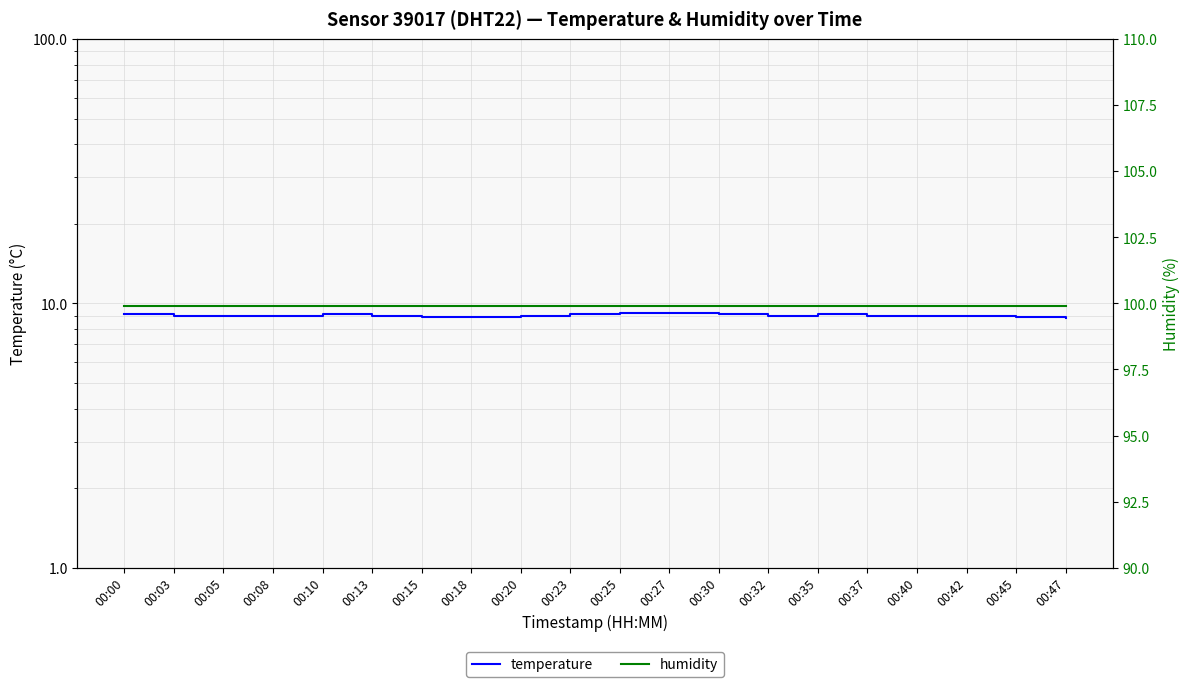

What is the minimum value shown in the chart?

8.8